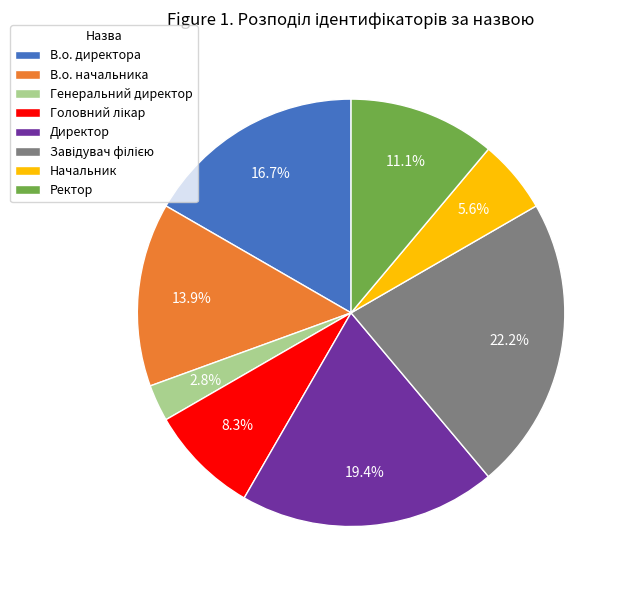

To the nearest percent, what is the average slice percentage?

12%